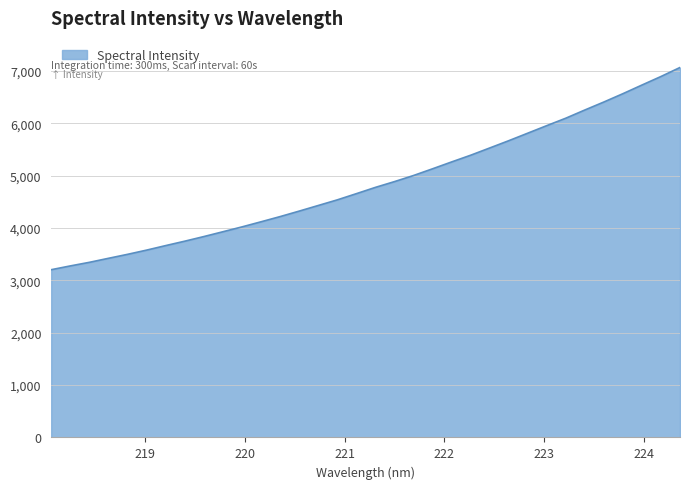

What is the sum of all values?

165309.4